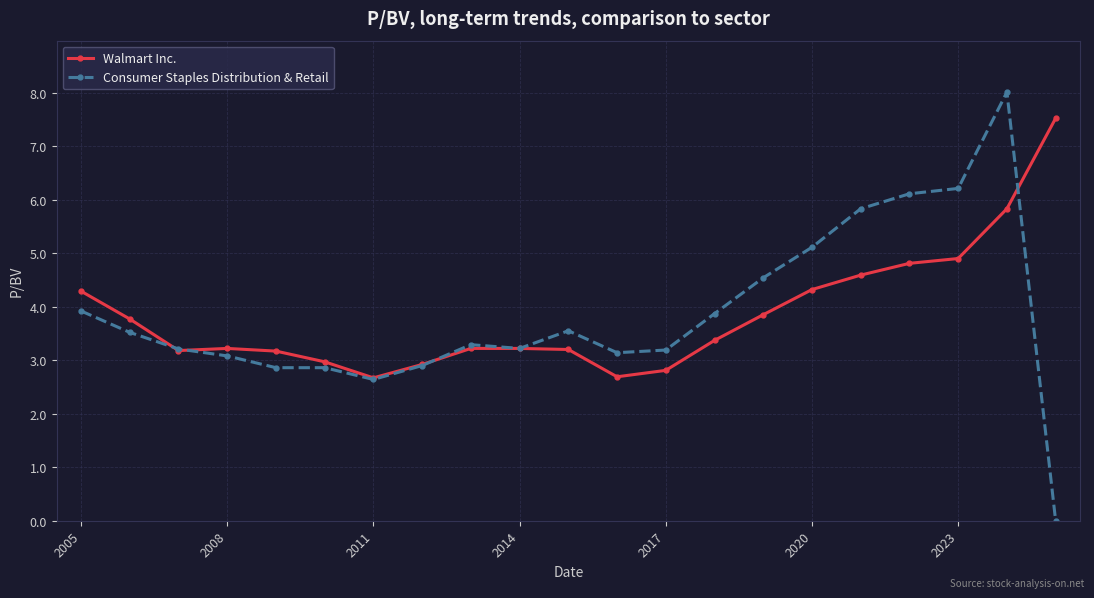

Which series has the largest range (max minus min)?

Consumer Staples Distribution & Retail